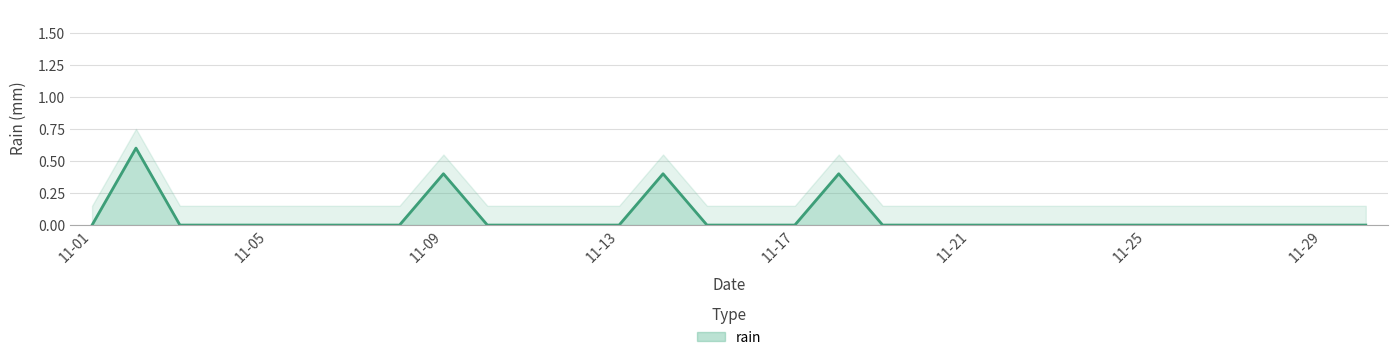

The value at 2015-11-27 is -0.2. True or false?

False